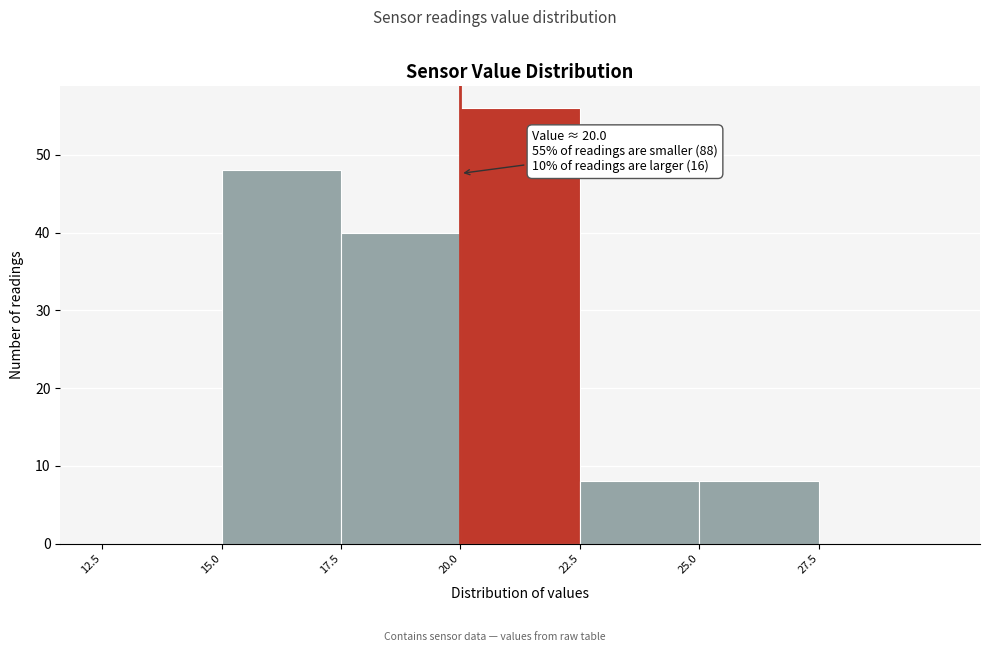

Over which range of the x-axis is the bar tallest?

20.0 to 22.5